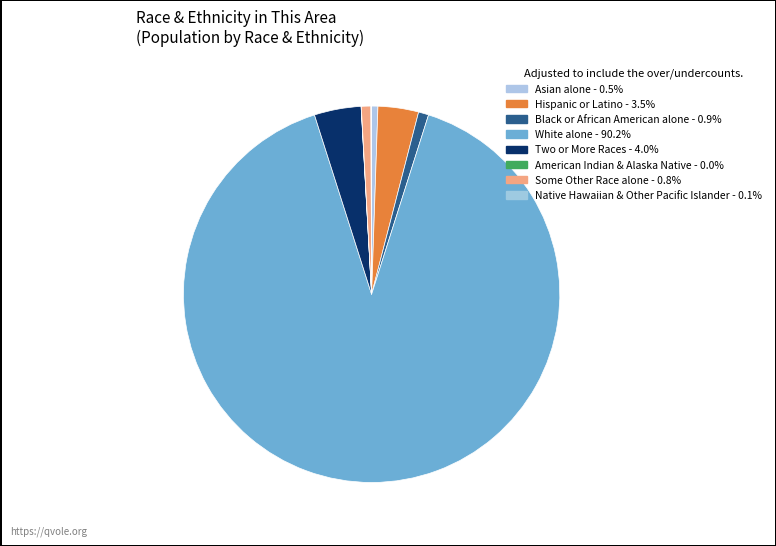

What is the majority slice?

White alone